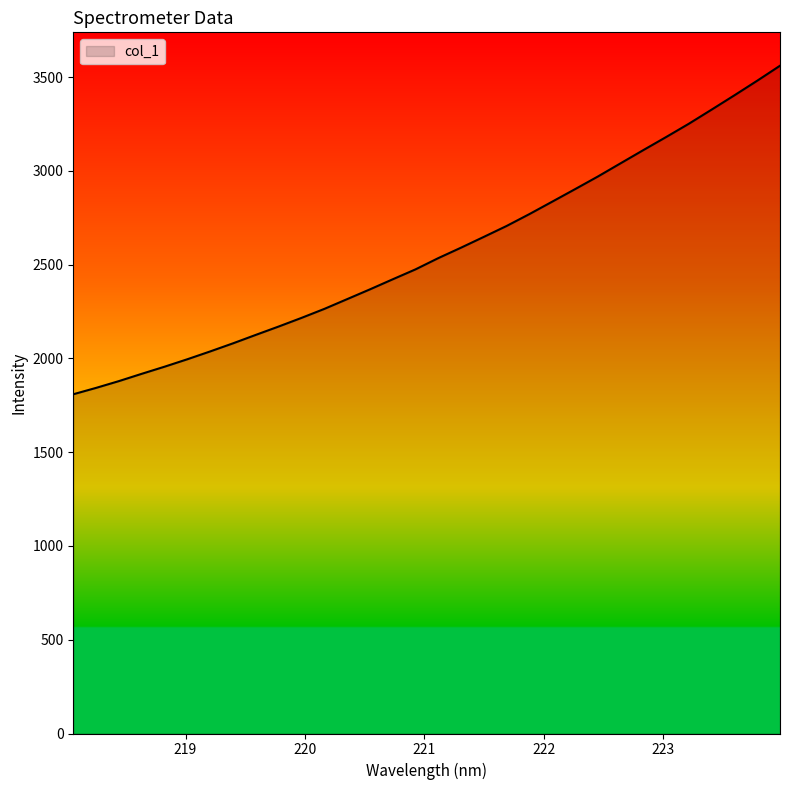

How many lines are shown in the chart?

1